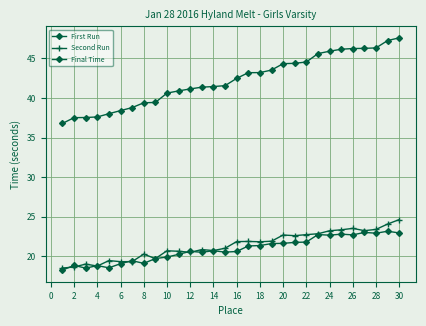

Does the chart display data point markers on the line(s)?

Yes